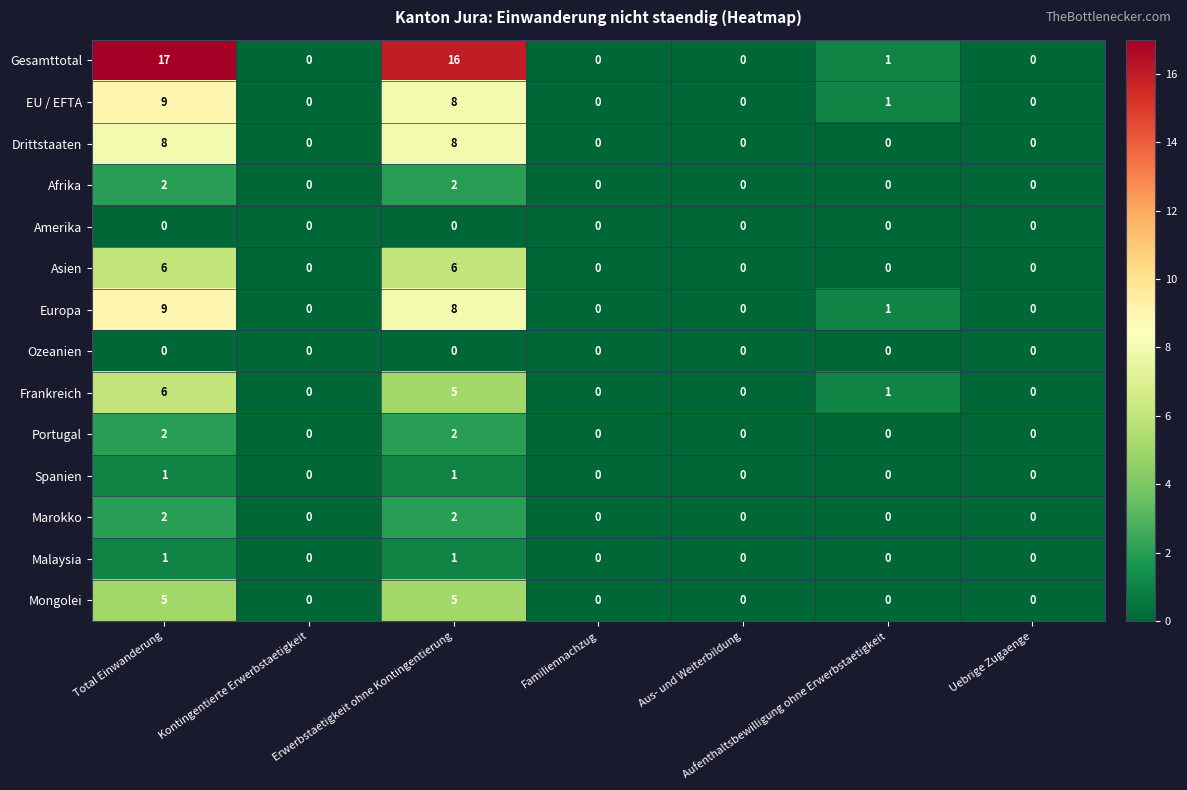

How many Malaysia values are between 0 and 1?

7